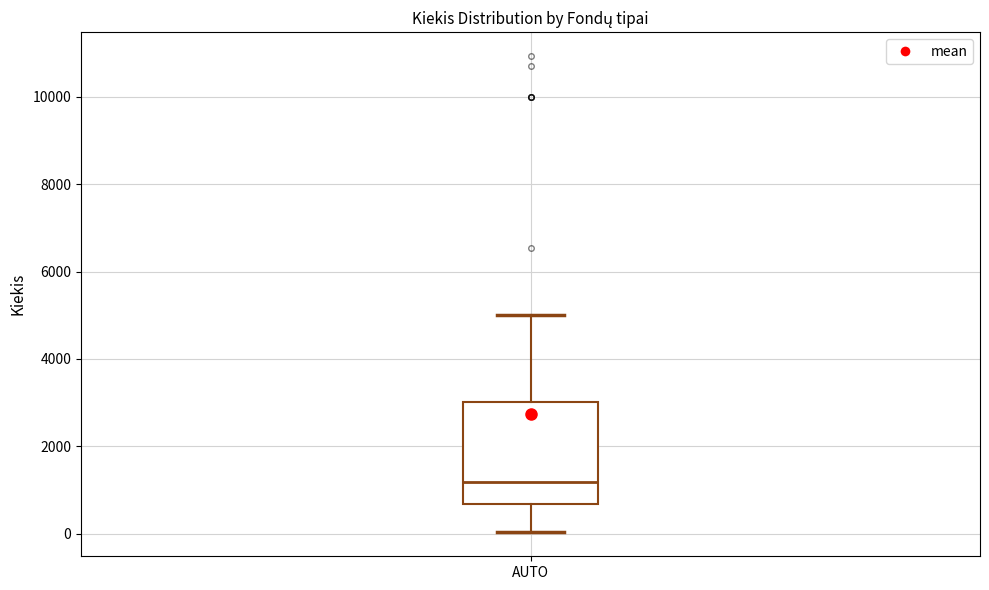

Where does the median line of the box for AUTO sit on the y-axis? The values are not printed on the chart, so give them approximately, as read against the axis.

1200